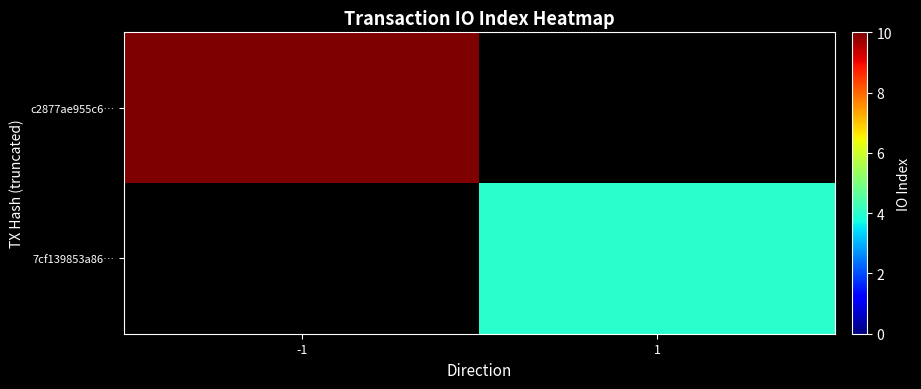

Which category has the highest value in the c2877ae955c6… series?

-1